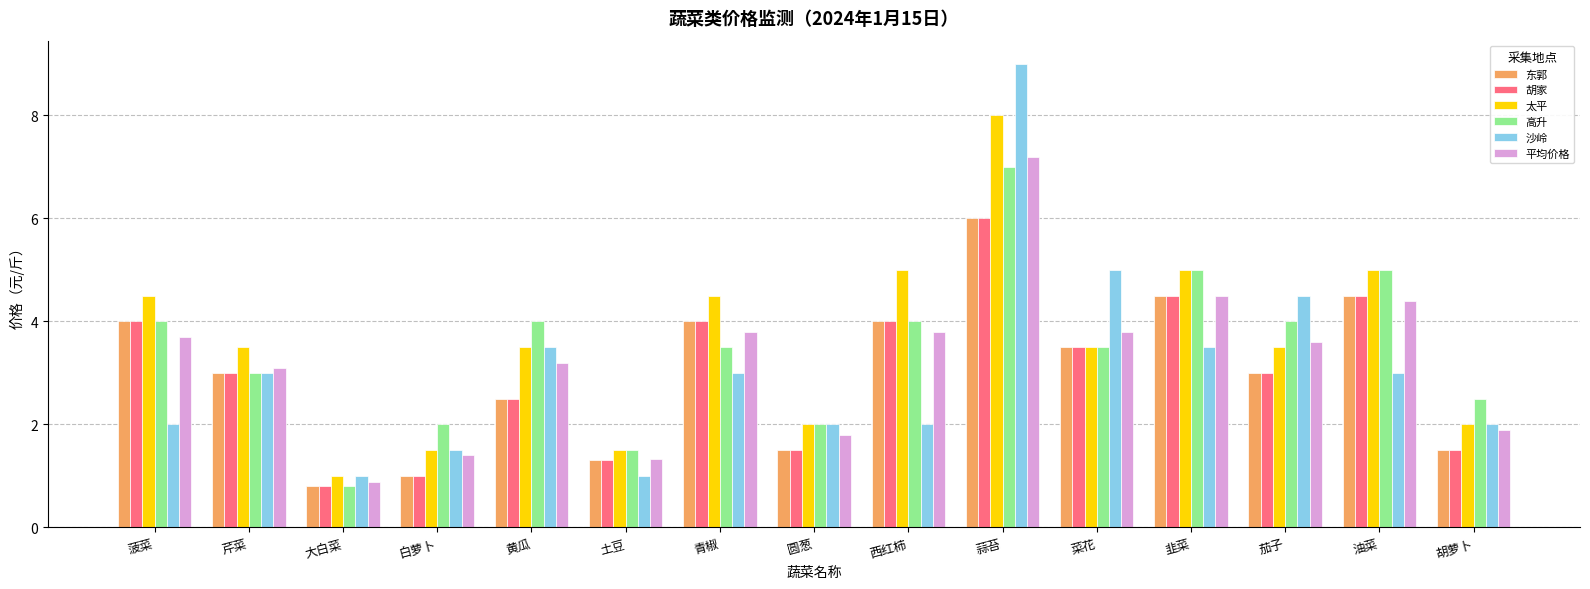

What is the difference between the maximum and second lowest values in the 胡家 series?

5.0